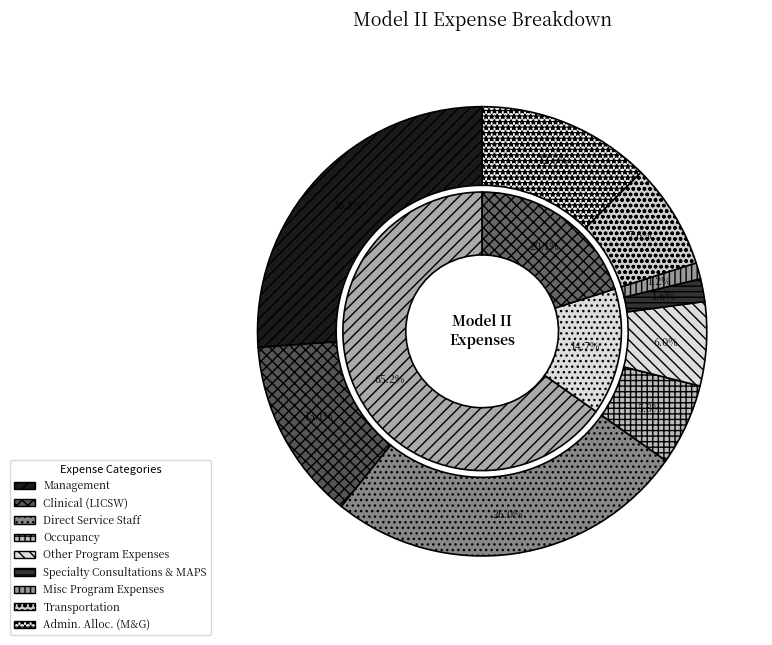

Is it true that Admin. Alloc. (M&G) is 3% of the pie?

False